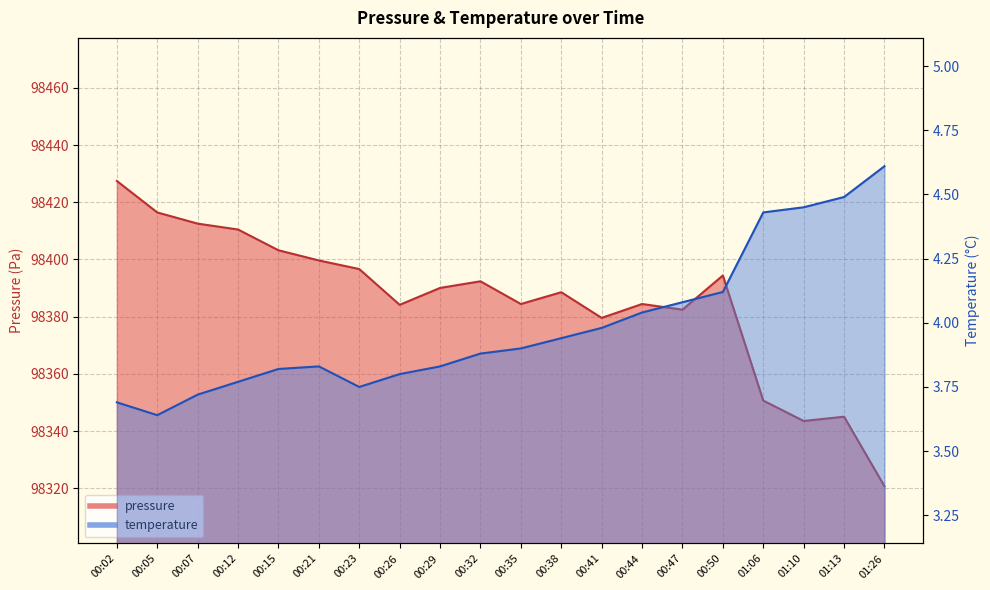

True or false: temperature has more than 0 interior local peaks.

True